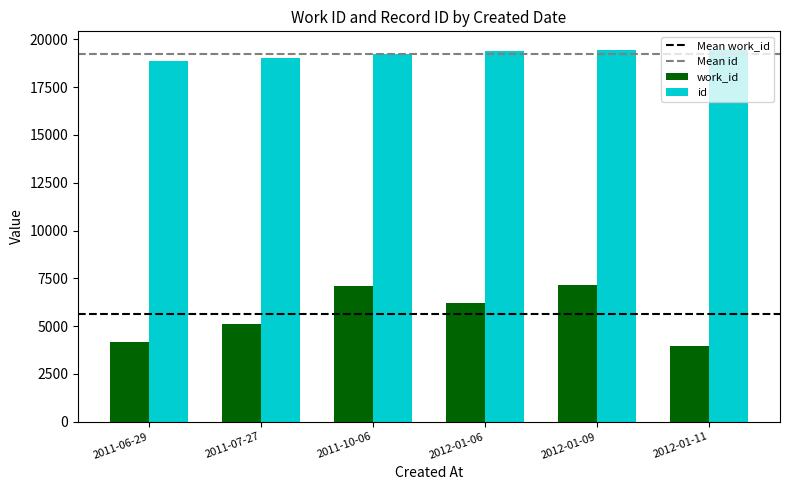

The value of id at 2012-01-09 is 4126. True or false?

False